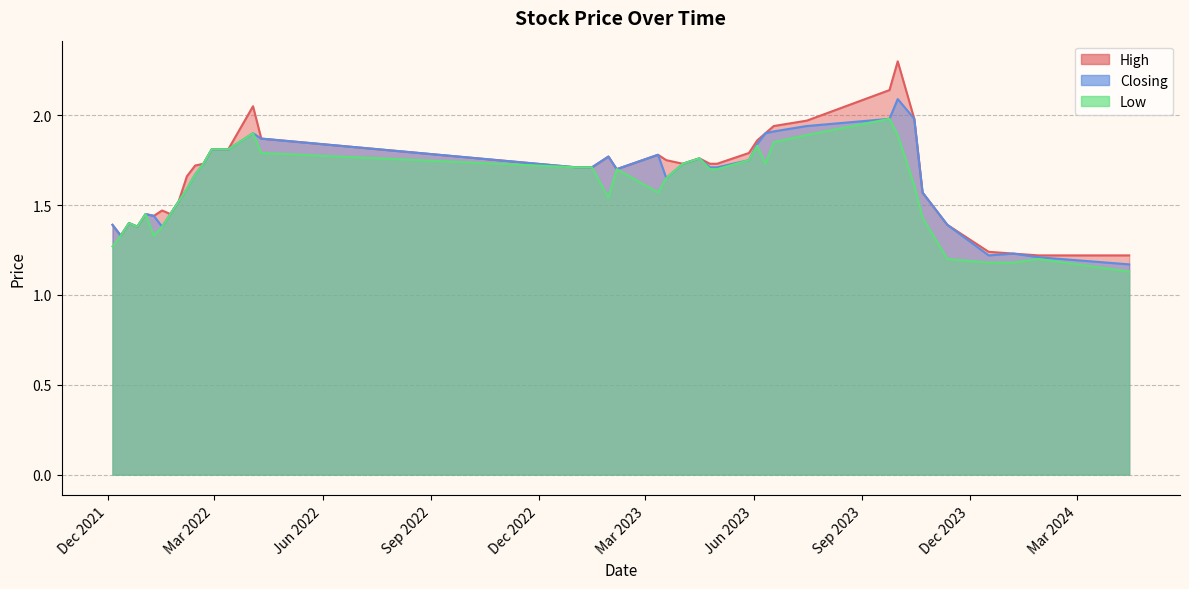

How many interior local peaks does the Closing series have?

8